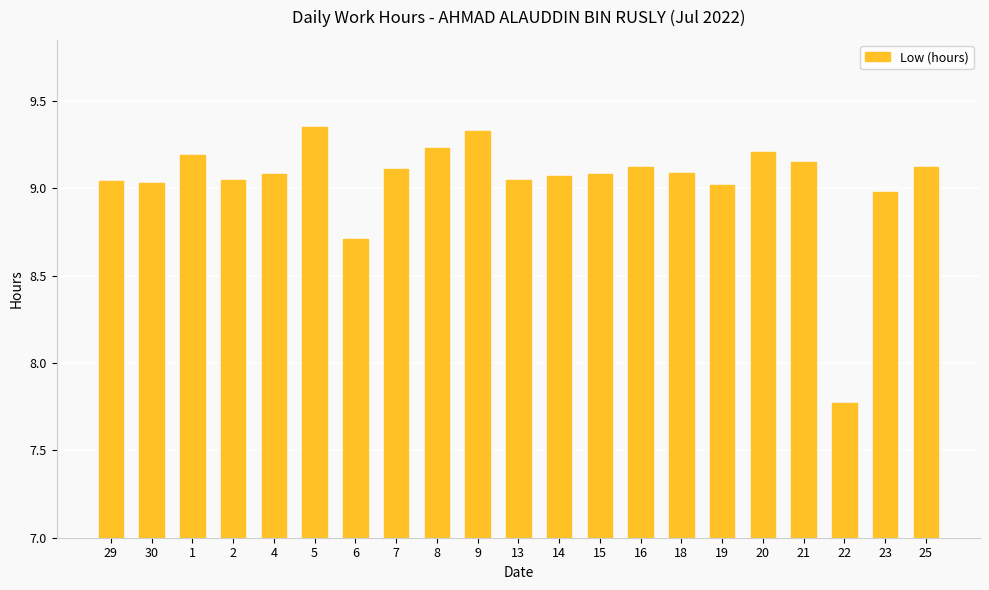

What is the label of the 4th bar from the right?

21